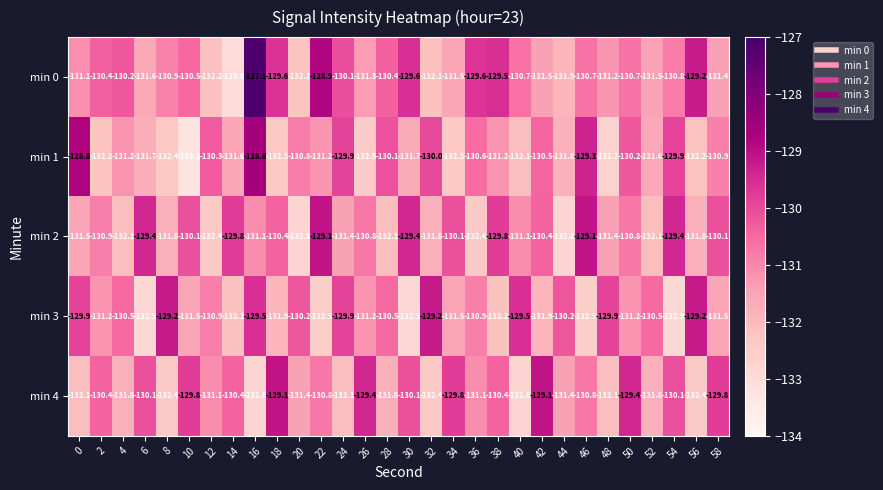

Rank the series at 0 from highest to lowest value.

min 1, min 3, min 0, min 2, min 4